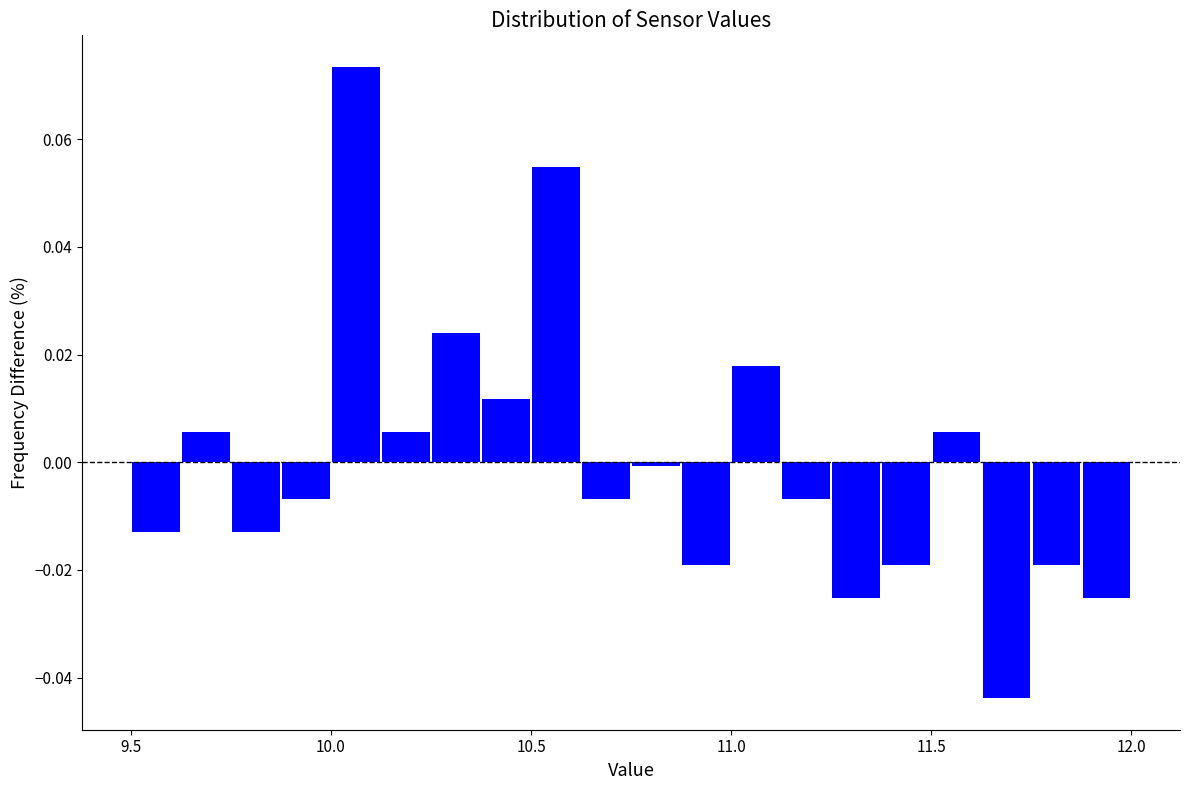

Read against the x-axis, roughly where is the centre of the tallest bar?

10.05